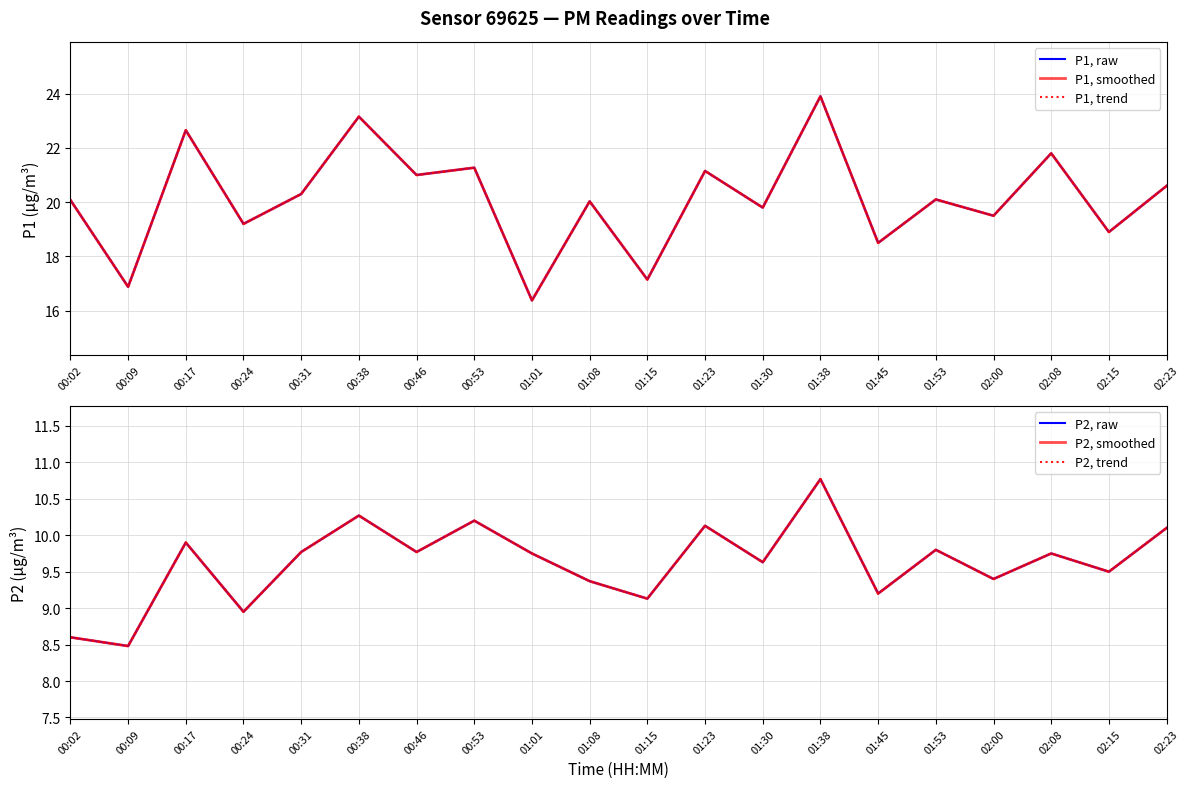

Between 01:08 and 02:15, which is larger?

01:08